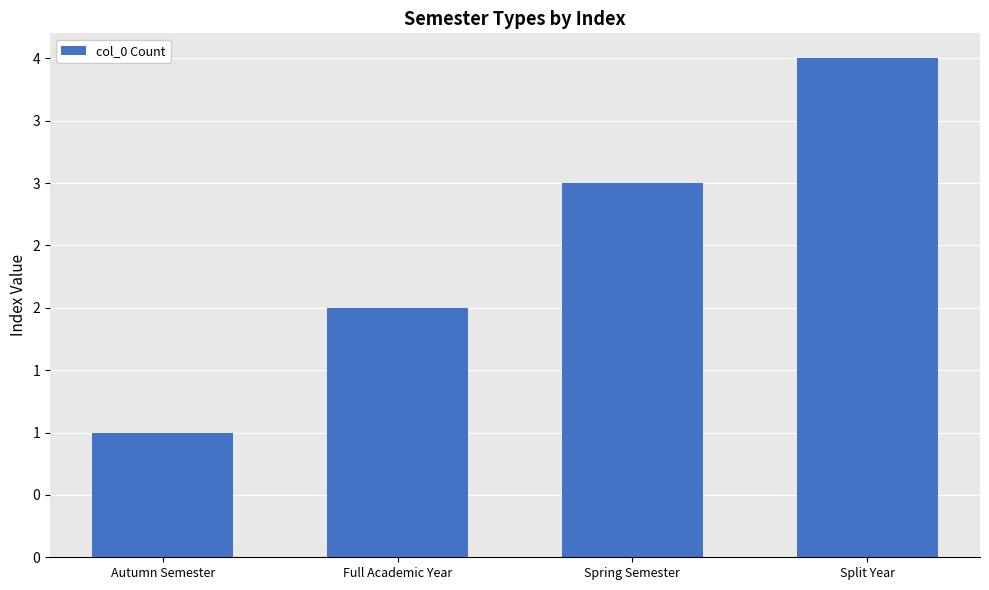

What is the value of the 4th bar from the left?

4